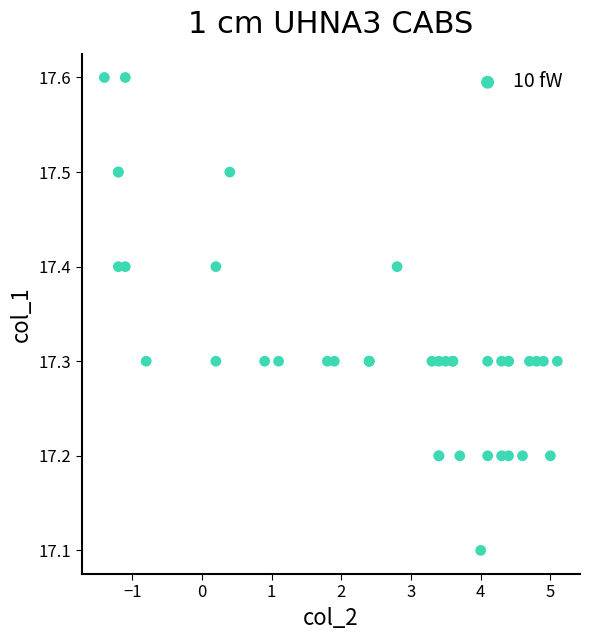

What Y value in the scatter plot is closest to 17?

17.1